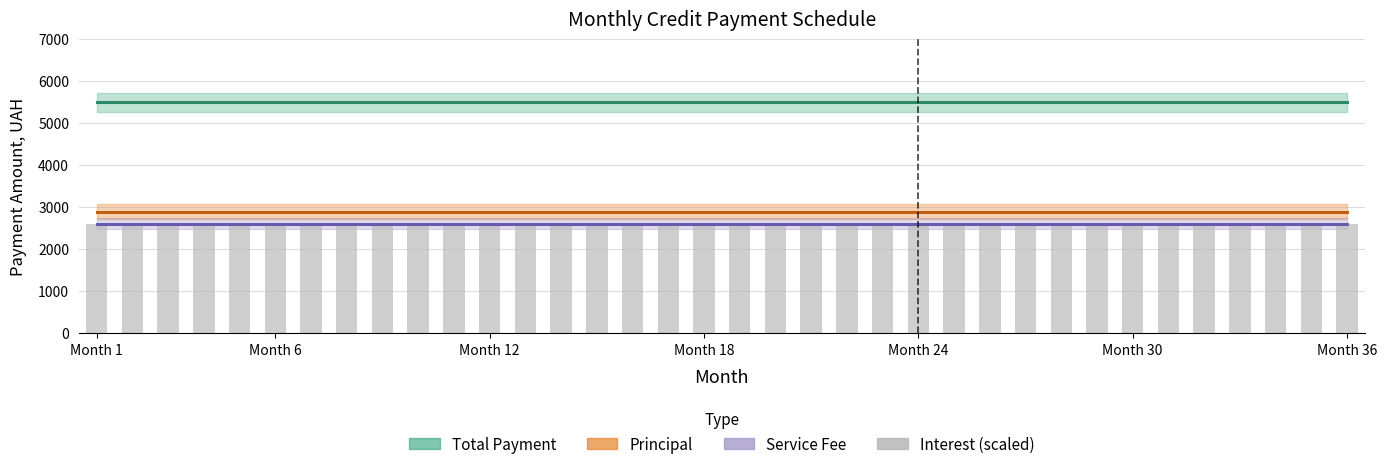

At which category is the sum across all series the highest?

Month 1